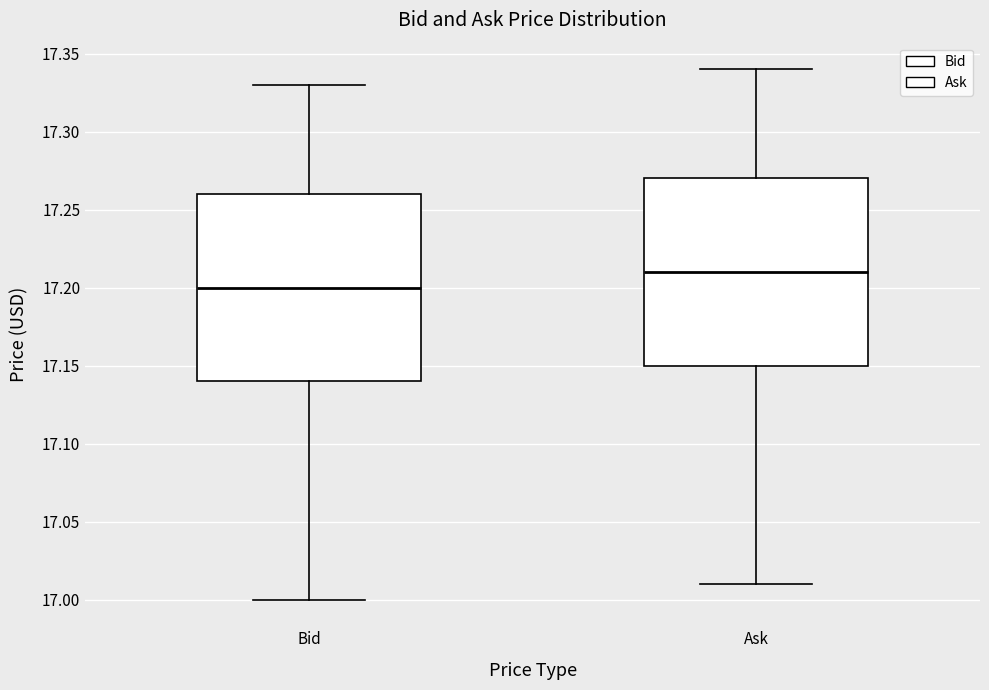

Where does the lower whisker of the box for Bid end on the y-axis? The values are not printed on the chart, so give them approximately, as read against the axis.

17.00